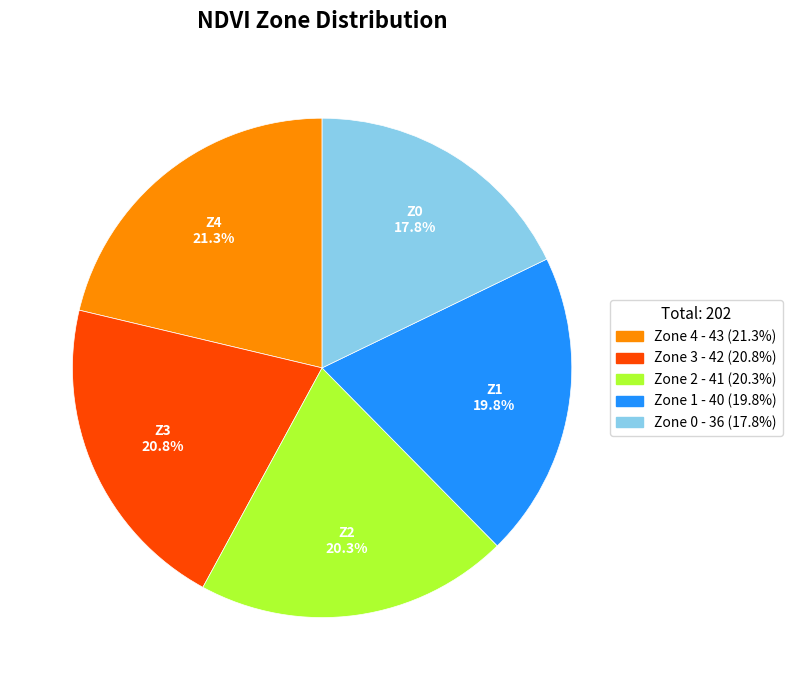

Does Zone 1 account for over 50% of the chart?

No